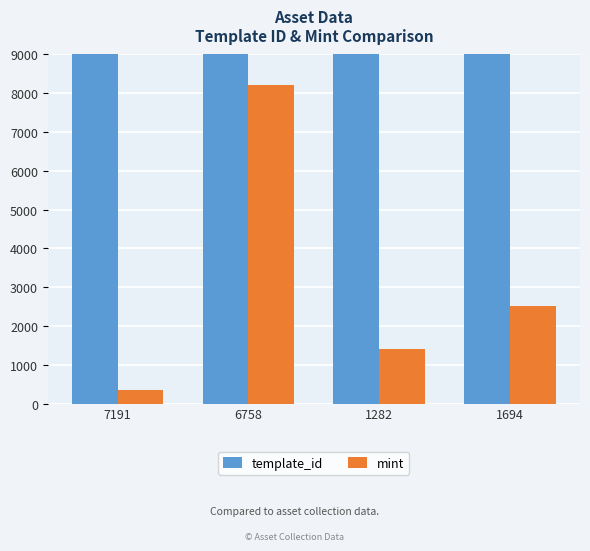

The mint series shows 1413 at 1282. True or false?

True